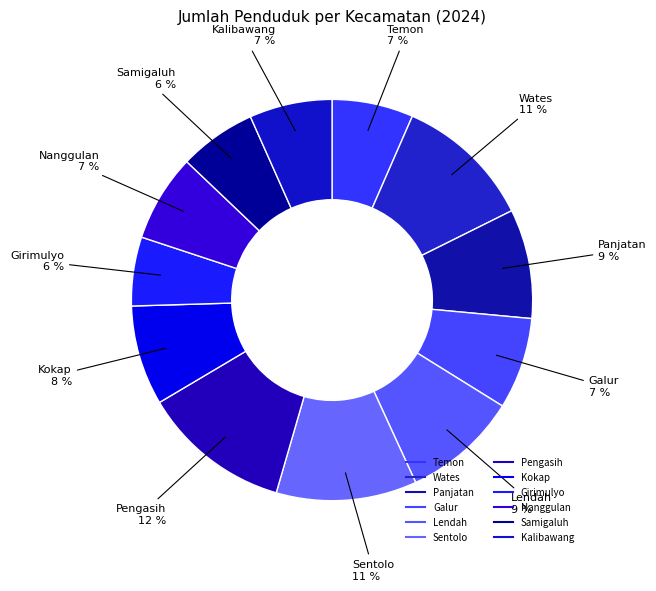

Is there any slice that represents more than half of the pie?

No